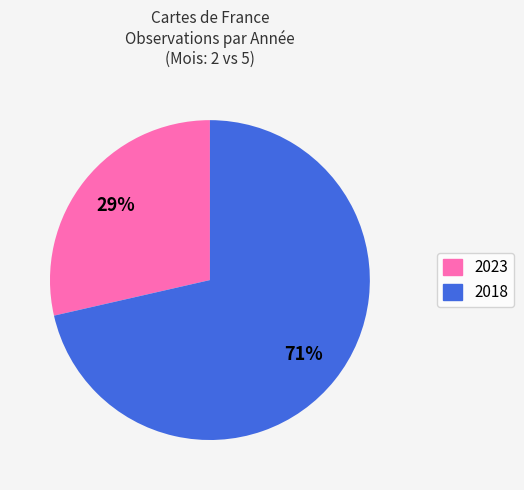

Does 2023 represent more than half of the total?

No